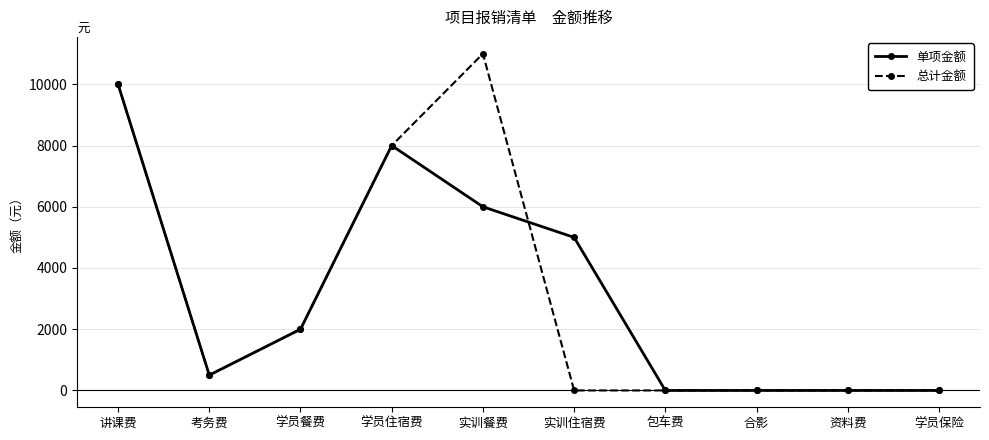

Count the number of categories in the chart.

10